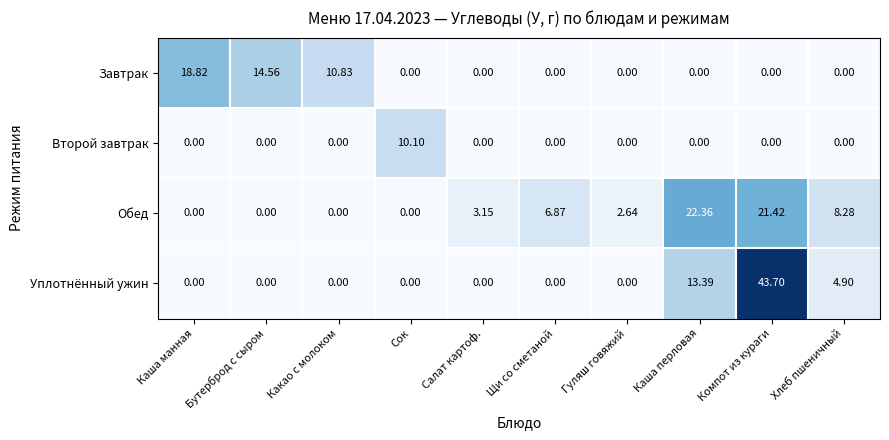

How many distinct data groups are displayed?

4